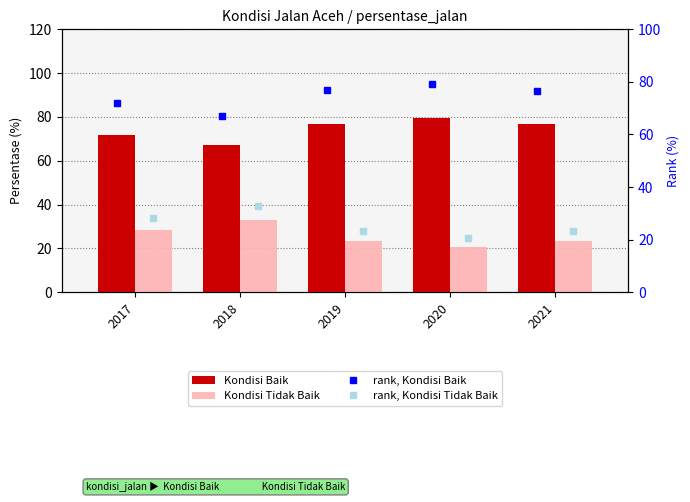

Which label corresponds to the largest value in the chart?

2020